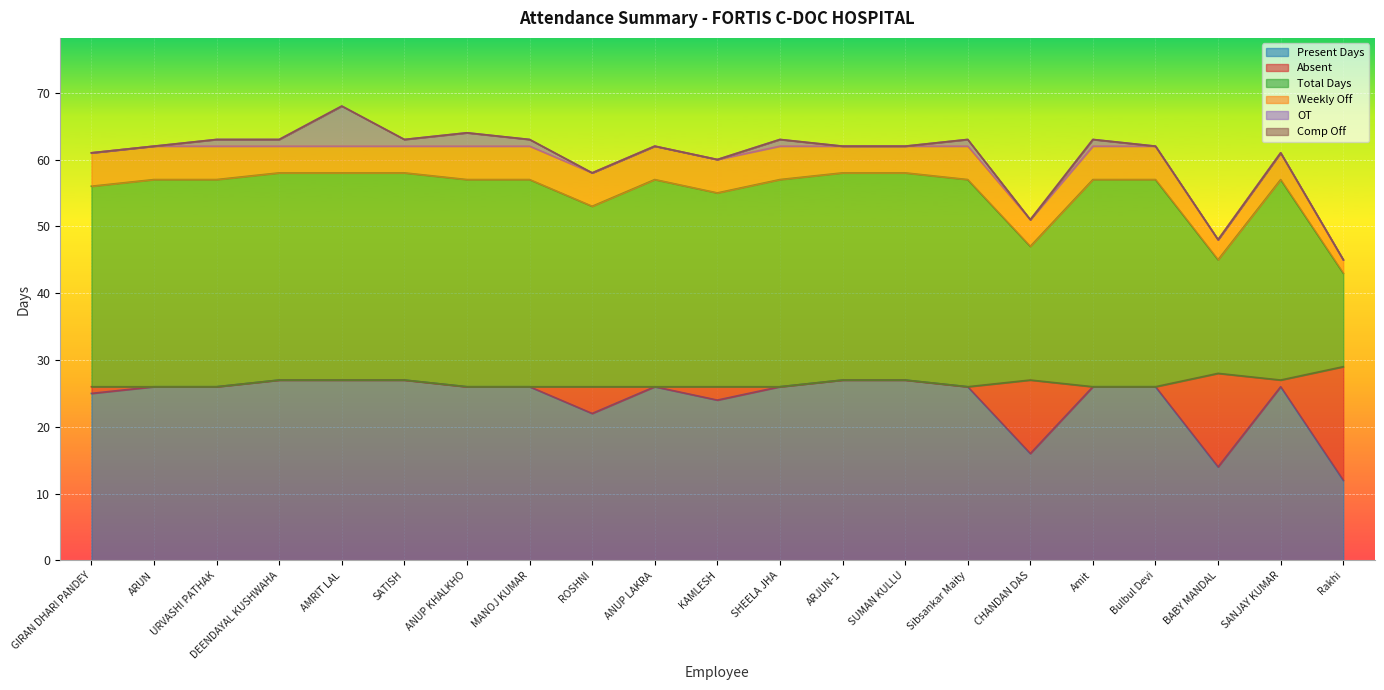

The value of Present Days at URVASHI PATHAK is 14. True or false?

False